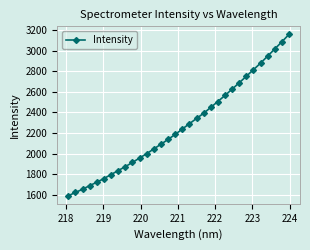

What is the value of the 1st point from the left?

1591.2